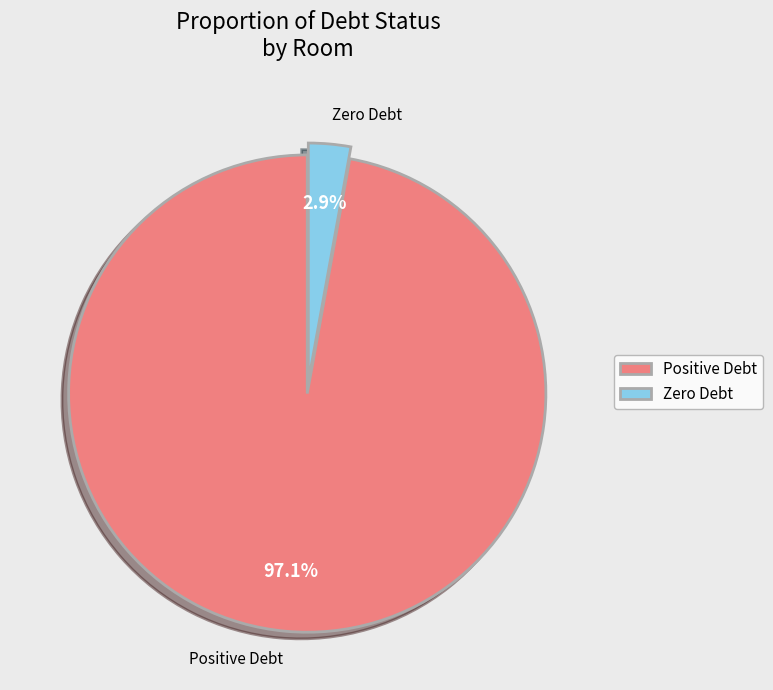

To the nearest percent, what is the average slice percentage?

50%